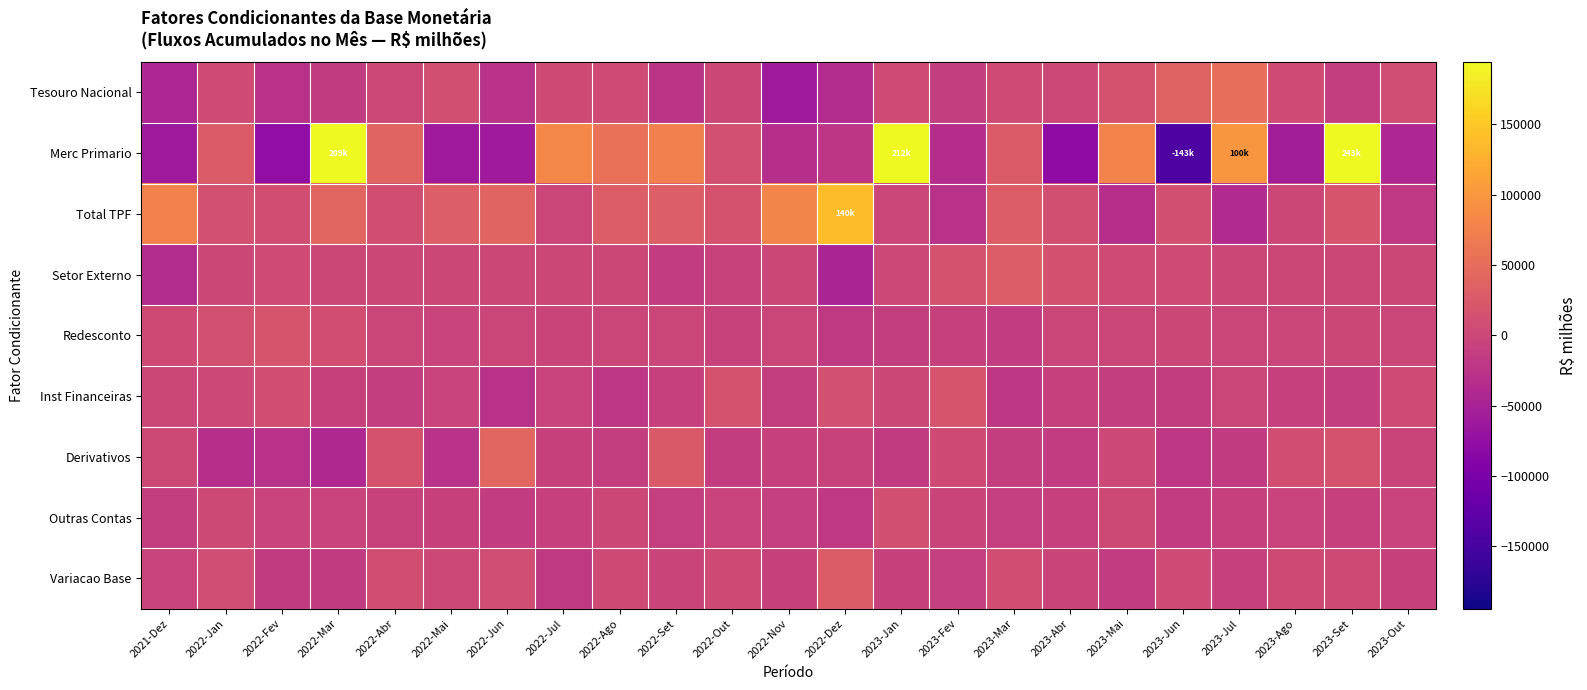

Reading left to right, what are all the values shown in this chart?

Tesouro Nacional: 2021-Dez=-42883.8	2022-Jan=7464.5	2022-Fev=-27808.6	2022-Mar=-16135.0	2022-Abr=2278.7	2022-Mai=10917.7	2022-Jun=-25908.3	2022-Jul=5465.5	2022-Ago=7542.3	2022-Set=-23949.0	2022-Out=1196.8	2022-Nov=-57803.0	2022-Dez=-35780.0	2023-Jan=6632.4	2023-Fev=-11099.7	2023-Mar=6949.0	2023-Abr=1578.5	2023-Mai=15751.7	2023-Jun=36638.7	2023-Jul=52580.2	2023-Ago=7021.7	2023-Set=-11026.6	2023-Out=8683.5
Merc Primario: 2021-Dez=-61753.2	2022-Jan=26273.9	2022-Fev=-76767.0	2022-Mar=209093.2	2022-Abr=39368.5	2022-Mai=-59532.3	2022-Jun=-58467.5	2022-Jul=82895.6	2022-Ago=56051.9	2022-Set=73626.2	2022-Out=13294.1	2022-Nov=-32422.9	2022-Dez=-22231.4	2023-Jan=211751.4	2023-Fev=-34278.5	2023-Mar=26646.0	2023-Abr=-80302.4	2023-Mai=78188.1	2023-Jun=-143042.2	2023-Jul=99858.8	2023-Ago=-56131.3	2023-Set=242879.0	2023-Out=-43119.3
Total TPF: 2021-Dez=76002.3	2022-Jan=13571.0	2022-Fev=10323.1	2022-Mar=40676.8	2022-Abr=9205.9	2022-Mai=30716.6	2022-Jun=38045.3	2022-Jul=-1215.2	2022-Ago=29614.7	2022-Set=30673.2	2022-Out=15637.3	2022-Nov=80391.9	2022-Dez=139533.7	2023-Jan=-812.3	2023-Fev=-27564.2	2023-Mar=29887.7	2023-Abr=11326.3	2023-Mai=-31917.0	2023-Jun=11968.9	2023-Jul=-36656.4	2023-Ago=310.8	2023-Set=19467.9	2023-Out=-18407.4
Setor Externo: 2021-Dez=-35033.5	2022-Jan=330.2	2022-Fev=6184.9	2022-Mar=483.8	2022-Abr=473.9	2022-Mai=496.0	2022-Jun=413.0	2022-Jul=202.7	2022-Ago=732.6	2022-Set=-15155.7	2022-Out=-4822.5	2022-Nov=581.3	2022-Dez=-46541.0	2023-Jan=3015.3	2023-Fev=15341.8	2023-Mar=30352.6	2023-Abr=14223.4	2023-Mai=6340.0	2023-Jun=6327.8	2023-Jul=871.0	2023-Ago=297.4	2023-Set=526.7	2023-Out=427.9
Redesconto: 2021-Dez=4815.7	2022-Jan=12855.4	2022-Fev=18124.5	2022-Mar=9745.0	2022-Abr=-370.2	2022-Mai=-3199.7	2022-Jun=-1060.7	2022-Jul=-2391.2	2022-Ago=-852.8	2022-Set=-551.4	2022-Out=-5302.8	2022-Nov=-310.6	2022-Dez=-17615.7	2023-Jan=-11159.4	2023-Fev=-7598.9	2023-Mar=-14929.8	2023-Abr=-30.9	2023-Mai=-43.0	2023-Jun=46.5	2023-Jul=-50.4	2023-Ago=-0.3	2023-Set=123.0	2023-Out=-123.6
Inst Financeiras: 2021-Dez=246.6	2022-Jan=2433.9	2022-Fev=9924.2	2022-Mar=-7544.0	2022-Abr=-10755.9	2022-Mai=-4097.9	2022-Jun=-27943.4	2022-Jul=-4511.4	2022-Ago=-20691.7	2022-Set=-7784.6	2022-Out=15387.8	2022-Nov=-11937.5	2022-Dez=13352.0	2023-Jan=297.1	2023-Fev=18177.1	2023-Mar=-20699.1	2023-Abr=-7613.2	2023-Mai=-10839.3	2023-Jun=-13622.3	2023-Jul=-1491.0	2023-Ago=-8915.1	2023-Set=-11656.2	2023-Out=7541.4
Derivativos: 2021-Dez=3983.8	2022-Jan=-31889.6	2022-Fev=-28393.8	2022-Mar=-40346.3	2022-Abr=15376.5	2022-Mai=-26656.0	2022-Jun=39887.0	2022-Jul=-7469.5	2022-Ago=-11303.0	2022-Set=24672.4	2022-Out=-12764.1	2022-Nov=-7639.4	2022-Dez=-5739.6	2023-Jan=-16096.0	2023-Fev=4614.3	2023-Mar=-11744.6	2023-Abr=-14208.8	2023-Mai=2998.1	2023-Jun=-20462.1	2023-Jul=-15610.2	2023-Ago=10542.4	2023-Set=15885.6	2023-Out=-1827.0
Outras Contas: 2021-Dez=-11219.2	2022-Jan=4027.2	2022-Fev=-4158.5	2022-Mar=-3155.0	2022-Abr=-5595.7	2022-Mai=-6496.4	2022-Jun=-14454.7	2022-Jul=-7651.8	2022-Ago=714.5	2022-Set=-9818.7	2022-Out=-4190.0	2022-Nov=-10333.3	2022-Dez=-19082.1	2023-Jan=11952.8	2023-Fev=-1790.5	2023-Mar=-10071.2	2023-Abr=-8239.5	2023-Mai=3708.0	2023-Jun=-14127.2	2023-Jul=-7887.9	2023-Ago=-4348.8	2023-Set=-8635.9	2023-Out=-3334.6
Variacao Base: 2021-Dez=-4088.1	2022-Jan=8792.7	2022-Fev=-15804.2	2022-Mar=-16274.7	2022-Abr=10613.2	2022-Mai=1680.2	2022-Jun=8978.2	2022-Jul=-17570.9	2022-Ago=5756.6	2022-Set=-1913.9	2022-Out=5142.6	2022-Nov=-7050.6	2022-Dez=28127.3	2023-Jan=-6170.1	2023-Fev=-9920.0	2023-Mar=9744.6	2023-Abr=-2964.2	2023-Mai=-14001.5	2023-Jun=6770.2	2023-Jul=-8244.6	2023-Ago=4908.1	2023-Set=4684.5	2023-Out=-7039.8